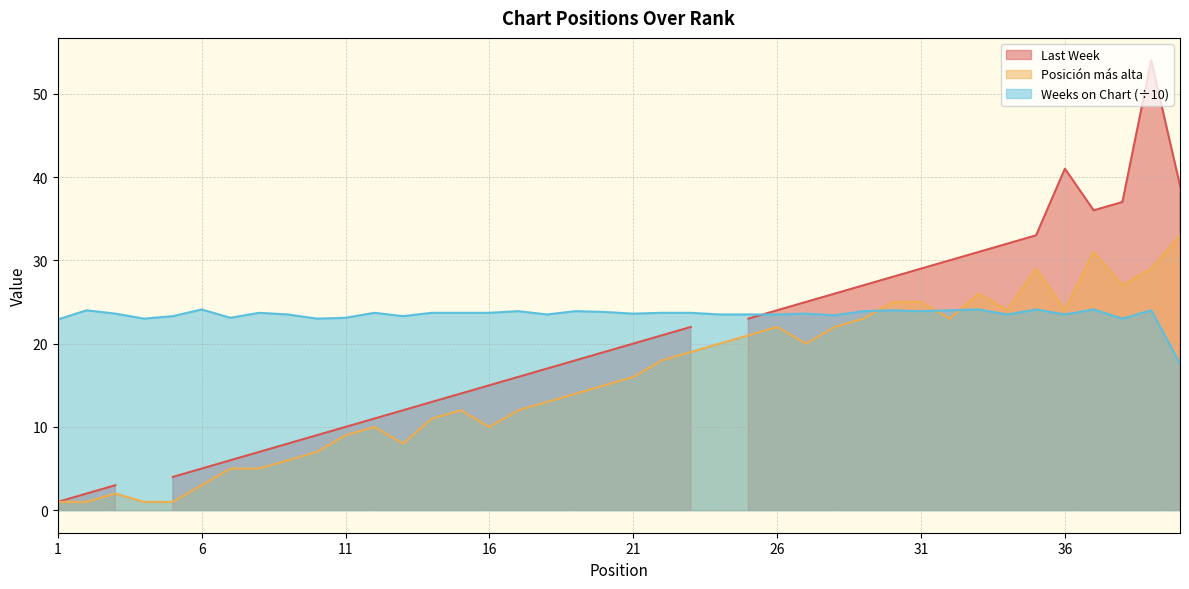

Which series has the largest total across all categories?

Weeks on Chart